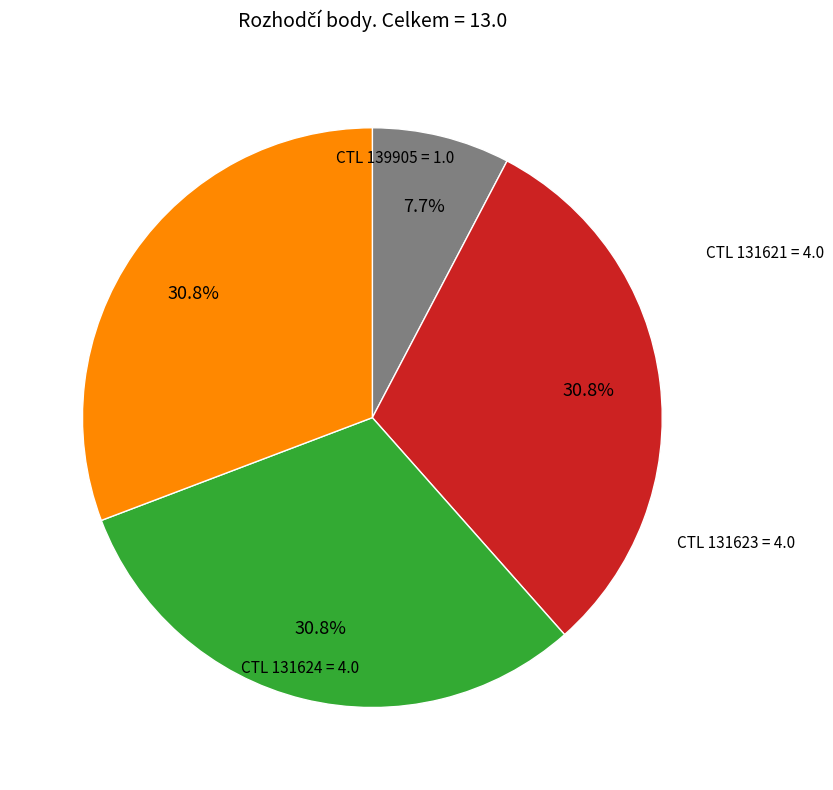

Does any single category account for the majority?

No